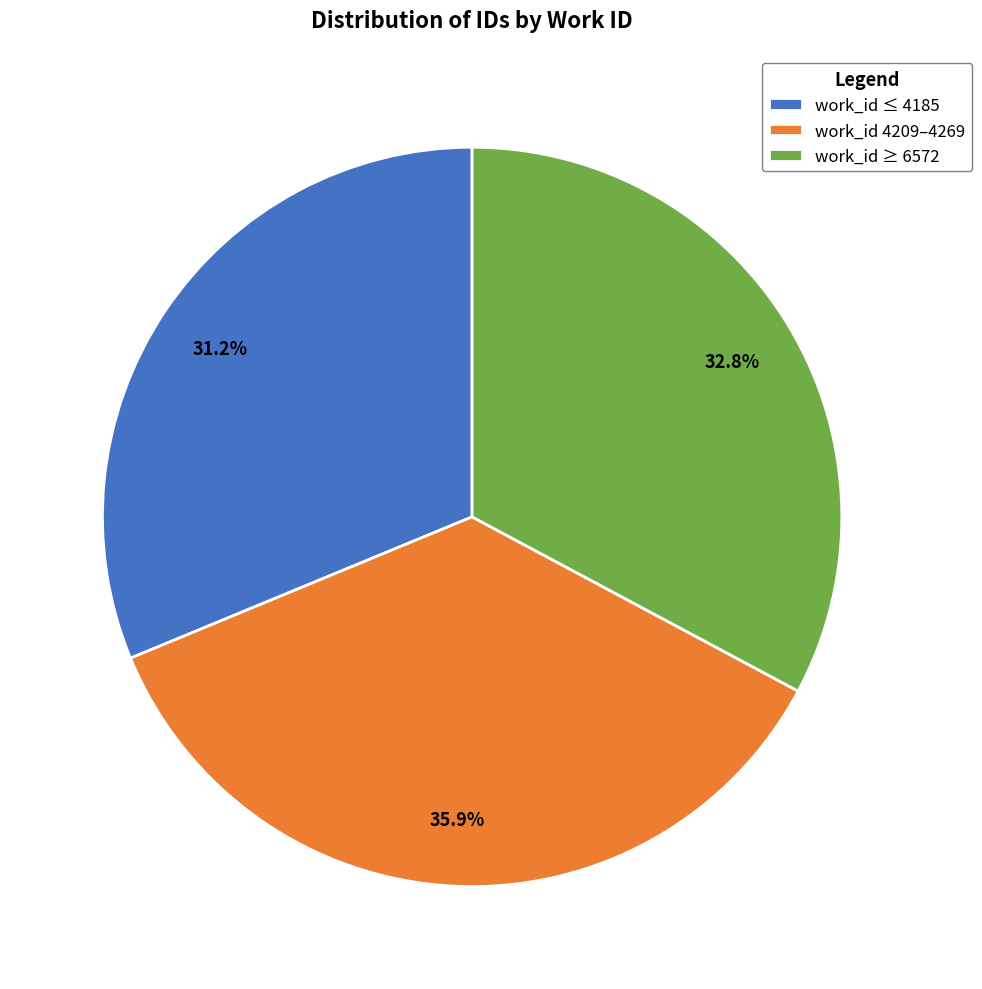

What is the ratio of the value at work_id ≤ 4185 to the value at work_id 4209–4269?

0.9